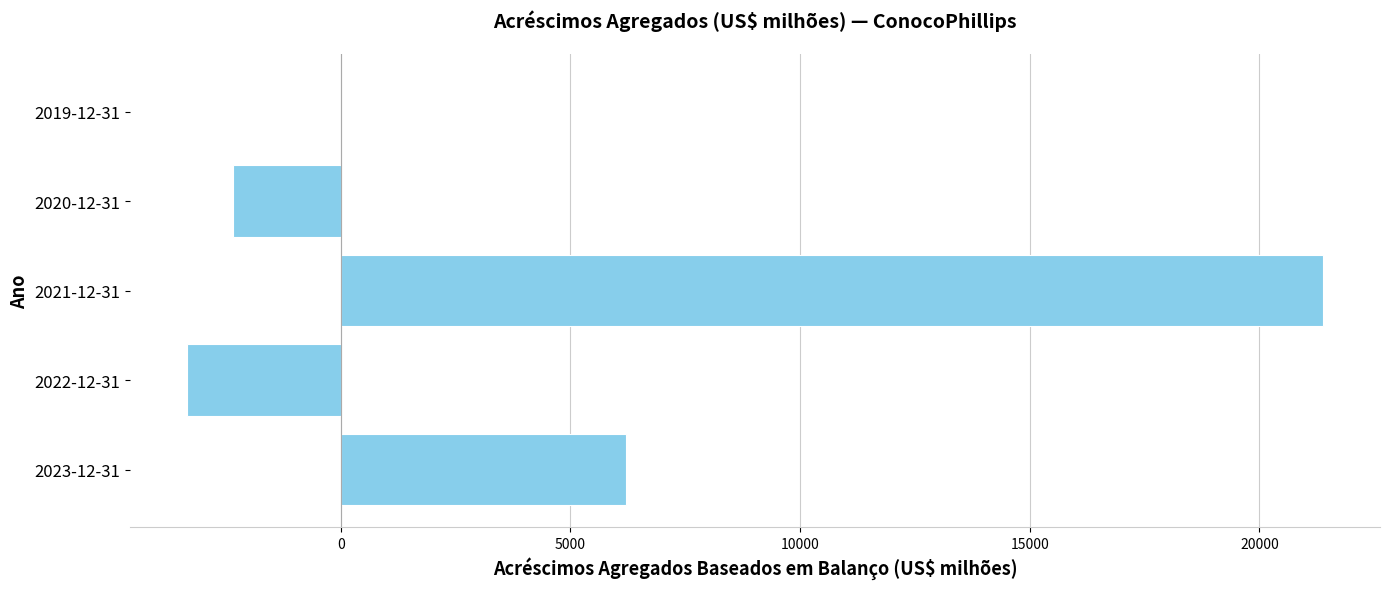

How many series are shown in this chart?

1